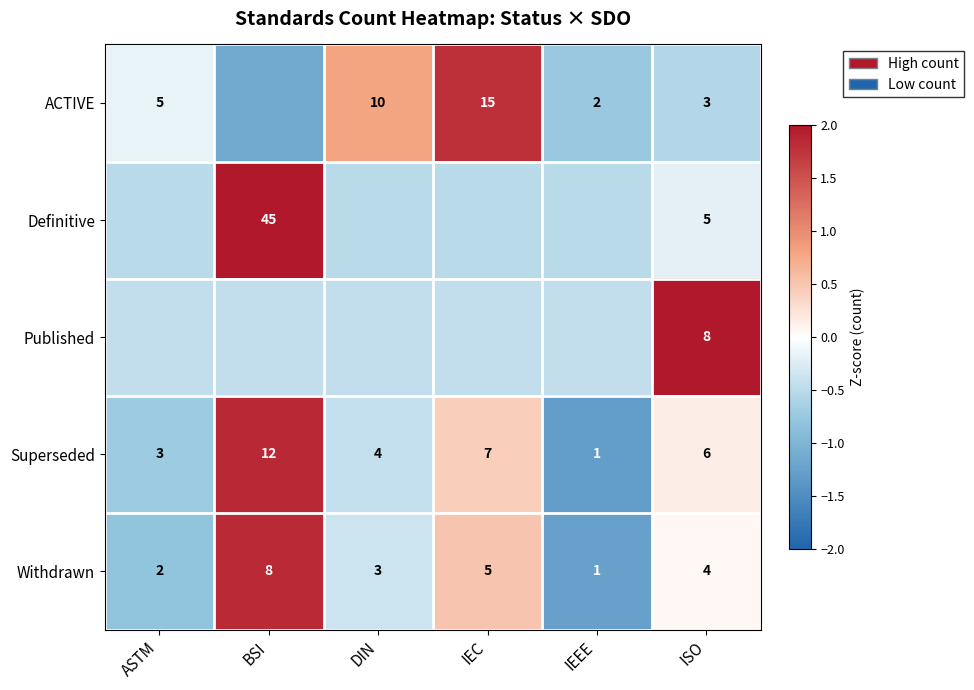

Is the value of Superseded at IEEE greater than the value of Withdrawn at DIN?

No